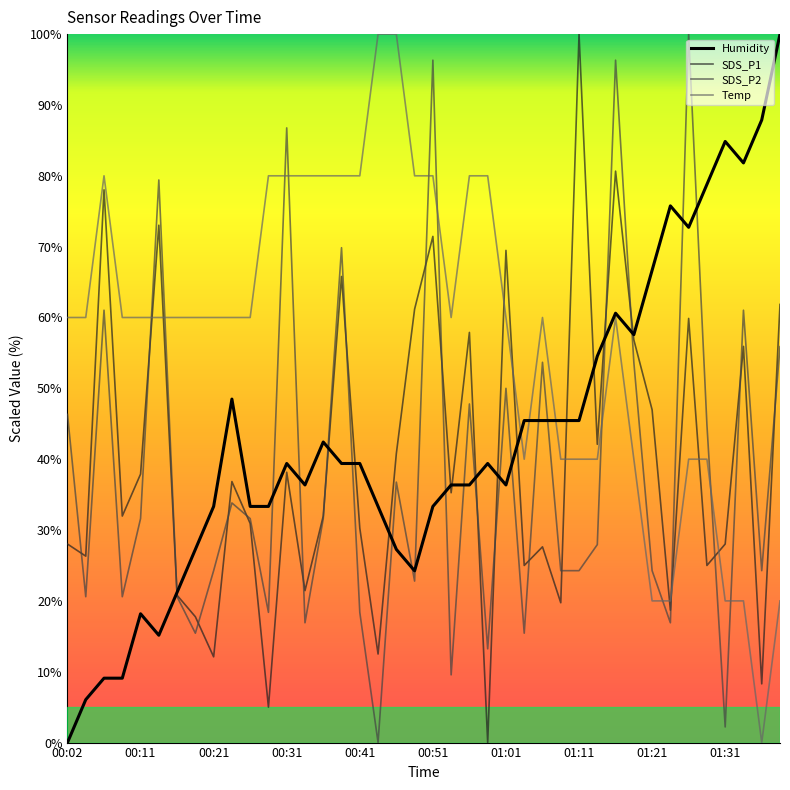

True or false: Temp and SDS_P1 intersect in this chart.

True